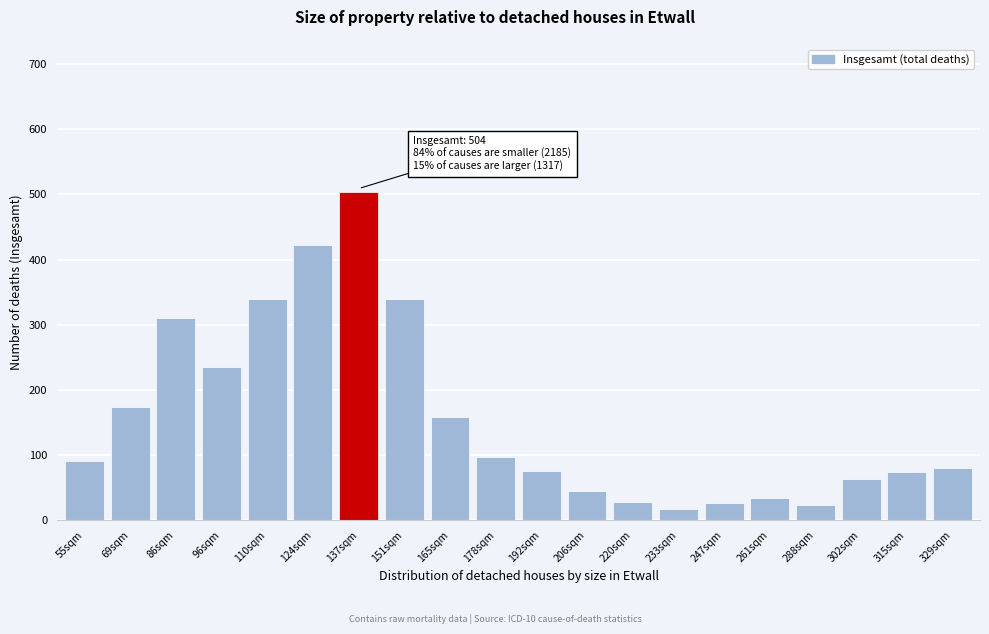

What is the change in value from 151sqm to 247sqm?

-312